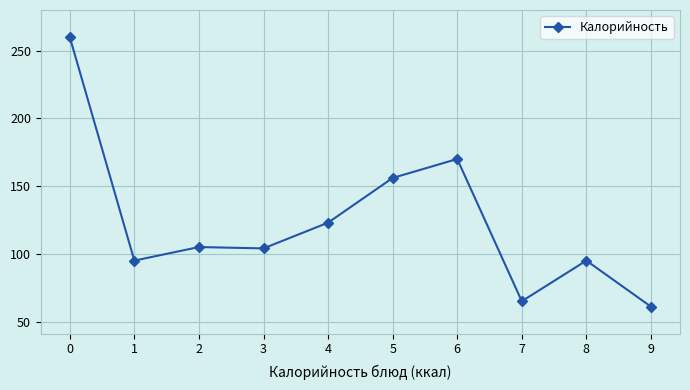

What is the difference between the values at 8 and 6?

75